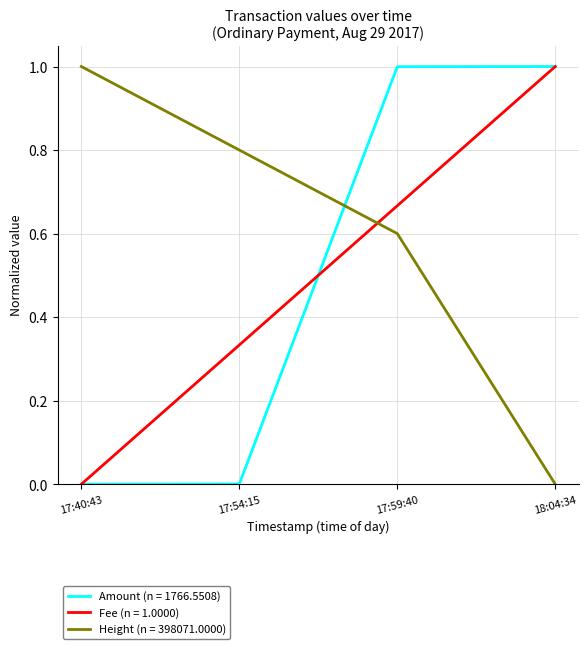

What position from the right is 17:40:43?

4